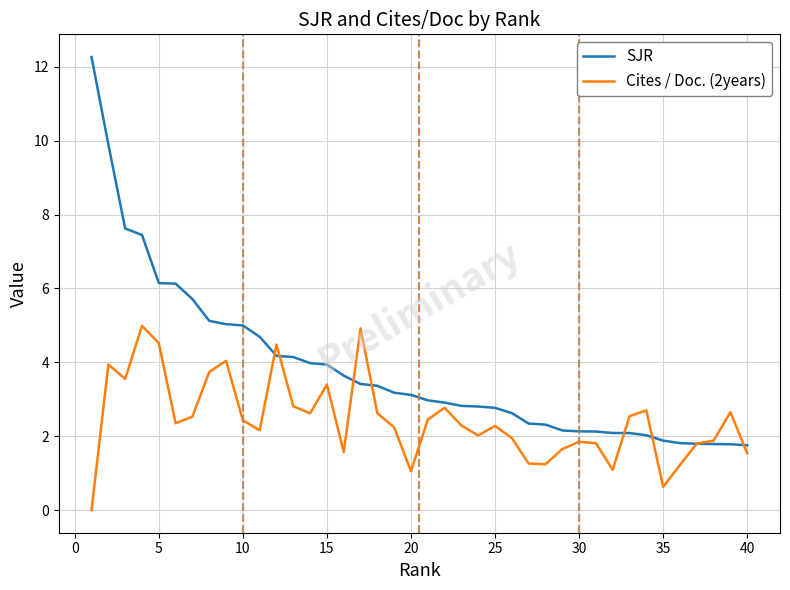

Which series has the largest range (max minus min)?

SJR